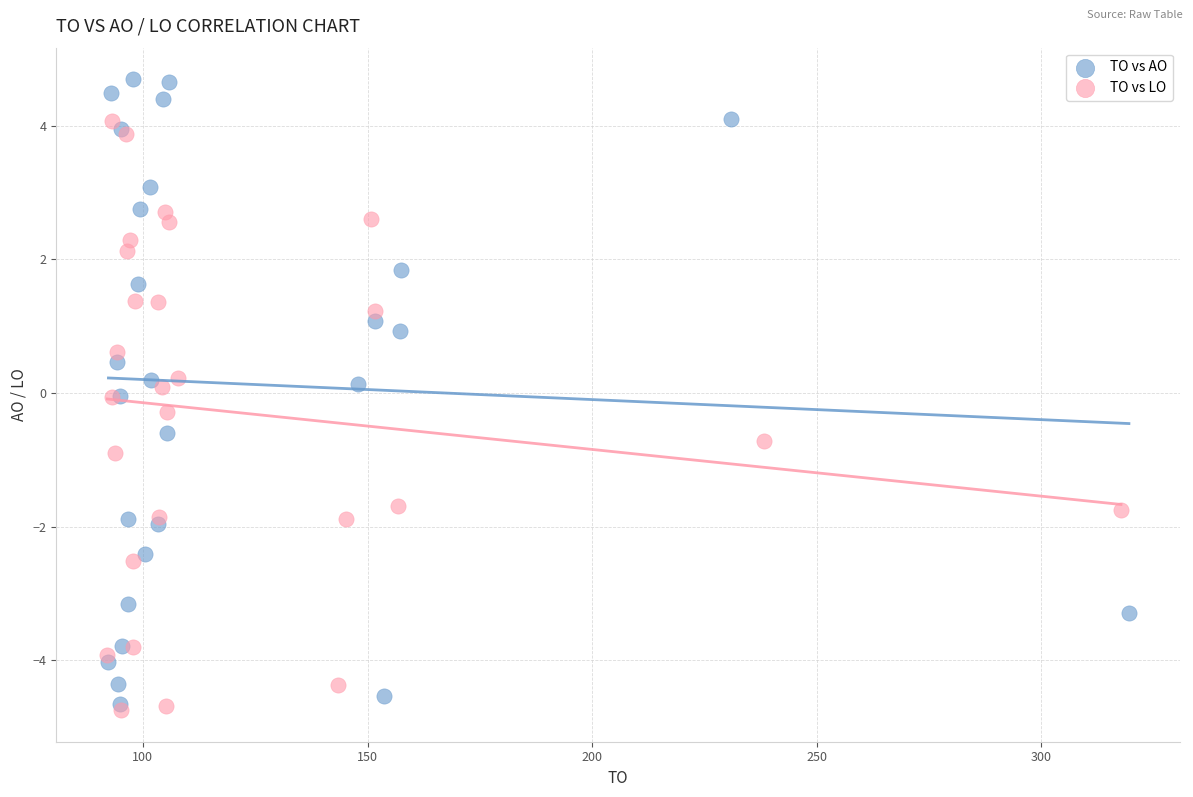

Which series has the largest Y range (max minus min)?

TO vs AO